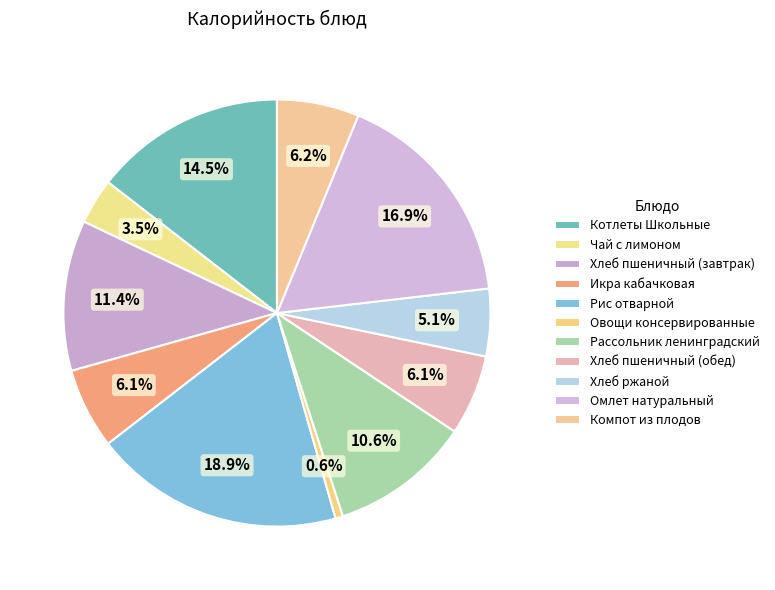

How many slices are in this pie chart?

11